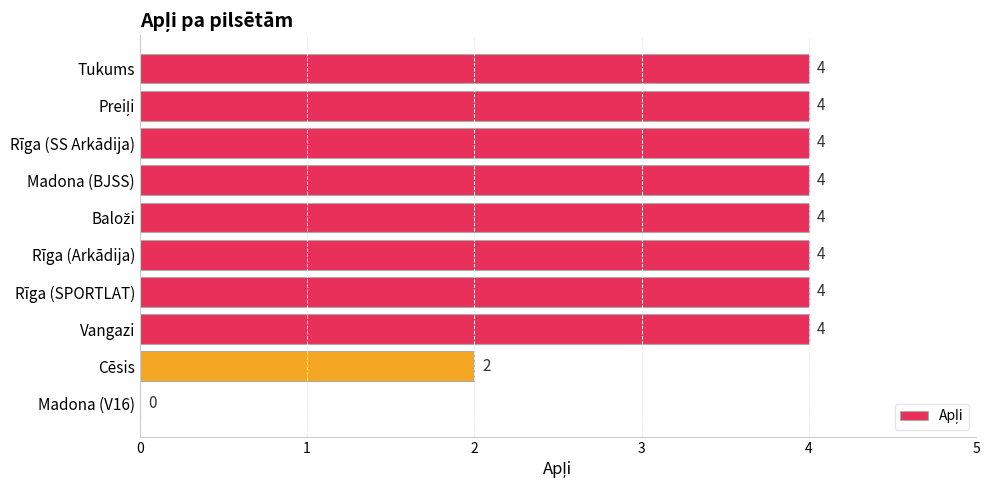

How many values are between 4 and 5?

8